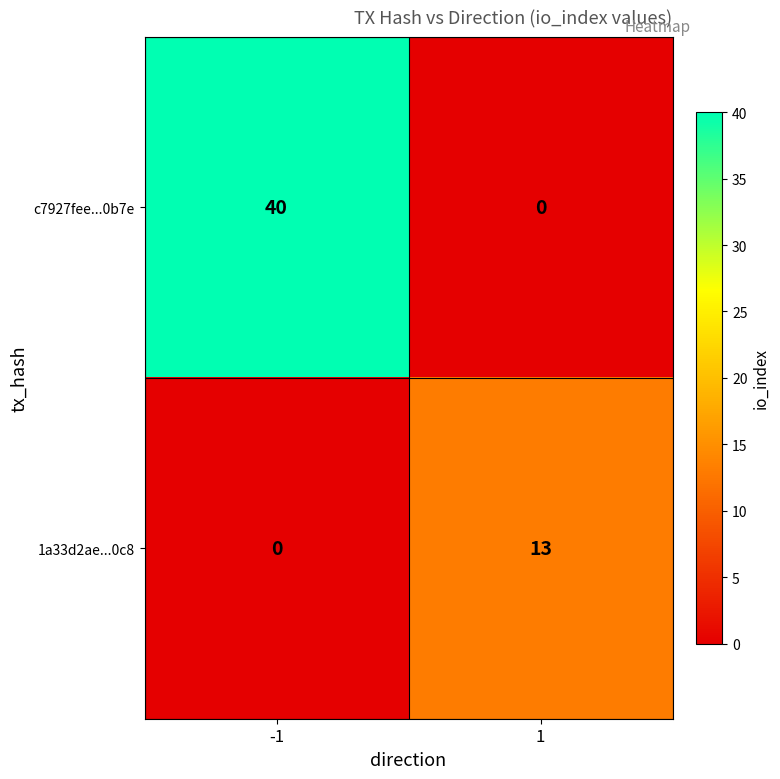

What is the sum of the 1a33d2ae...0c8 values at 1 and -1?

13